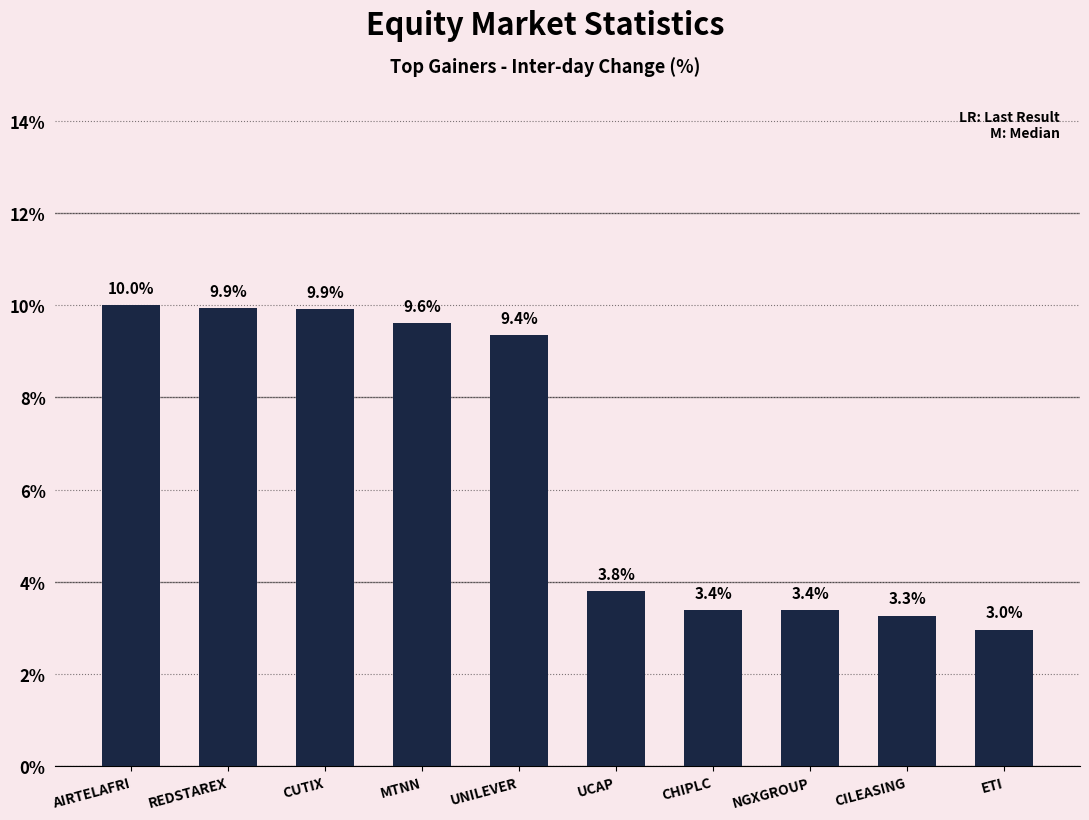

Is it true that the value at MTNN is 0.1?

False